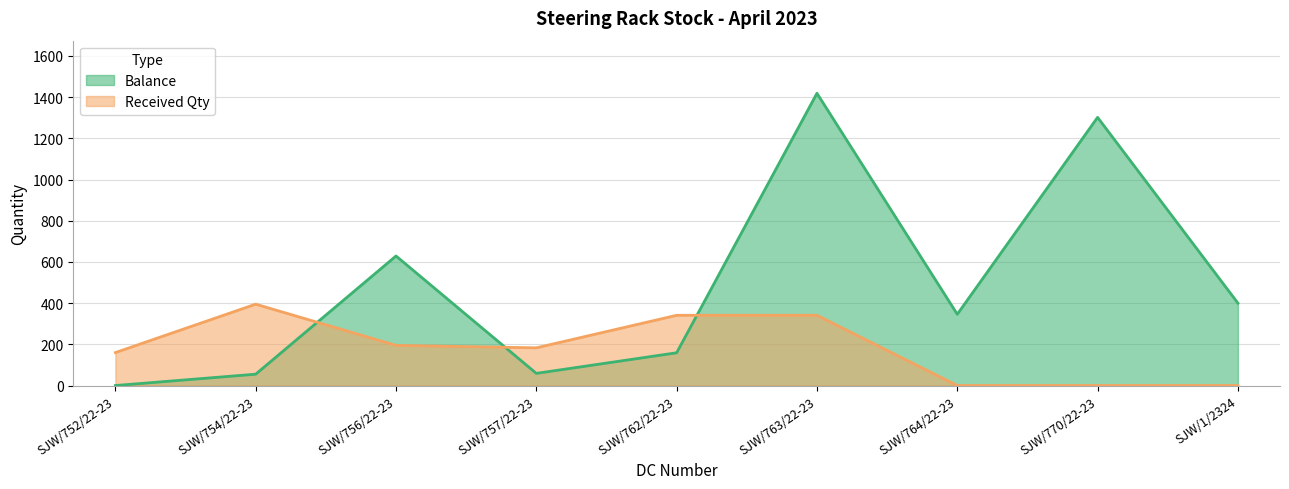

What is the difference between the maximum and minimum values in the Balance series?

1419